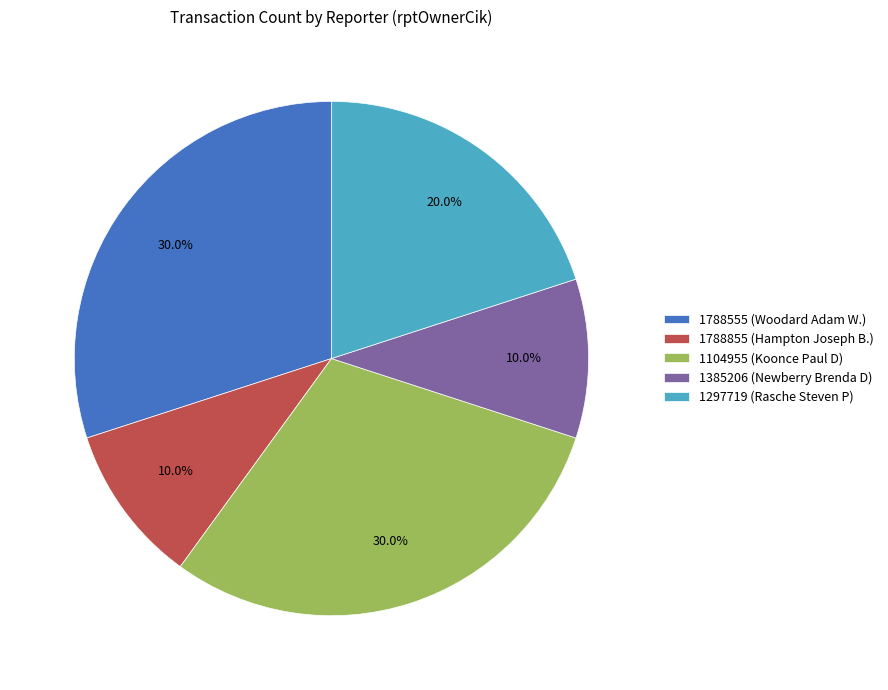

To the nearest percent, what percentage of the pie is 1297719?

20%